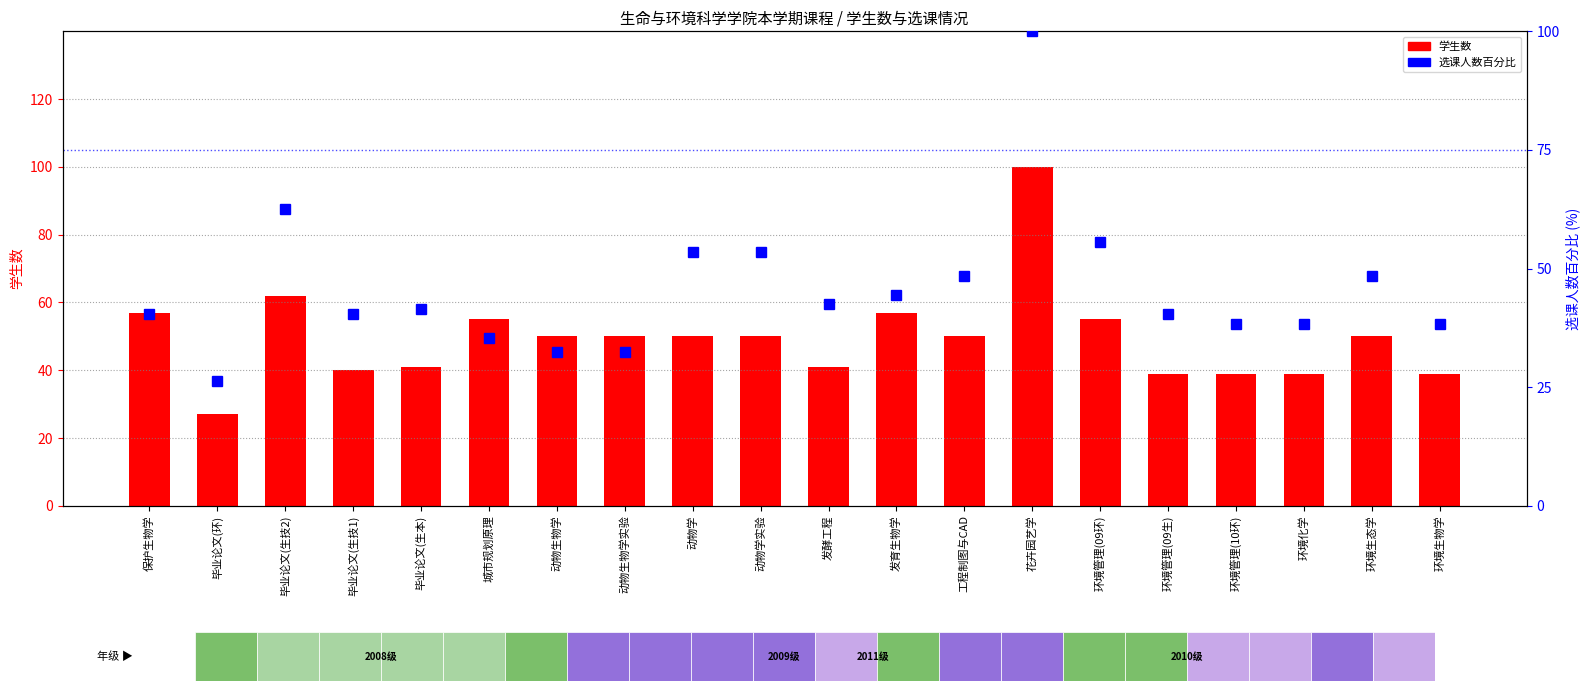

At which category is the sum across all series the highest?

花卉园艺学